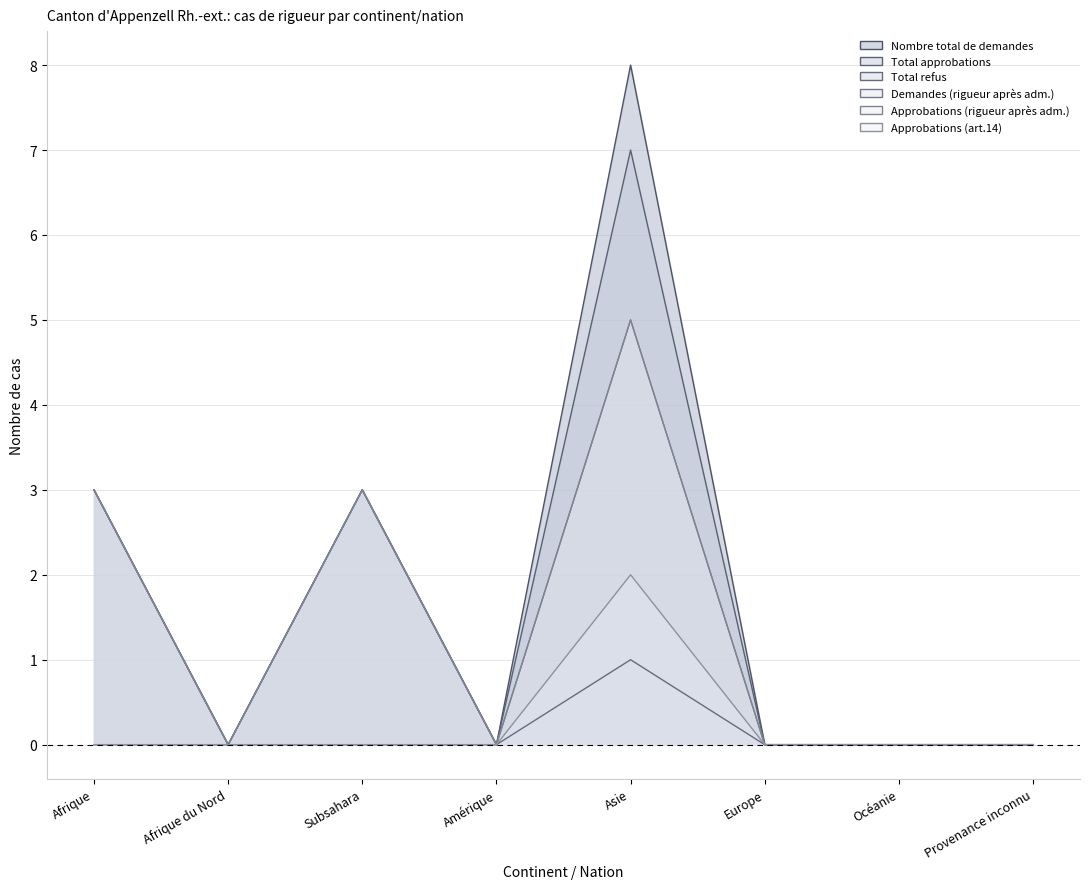

What is the average value of the Nombre total de demandes series?

2